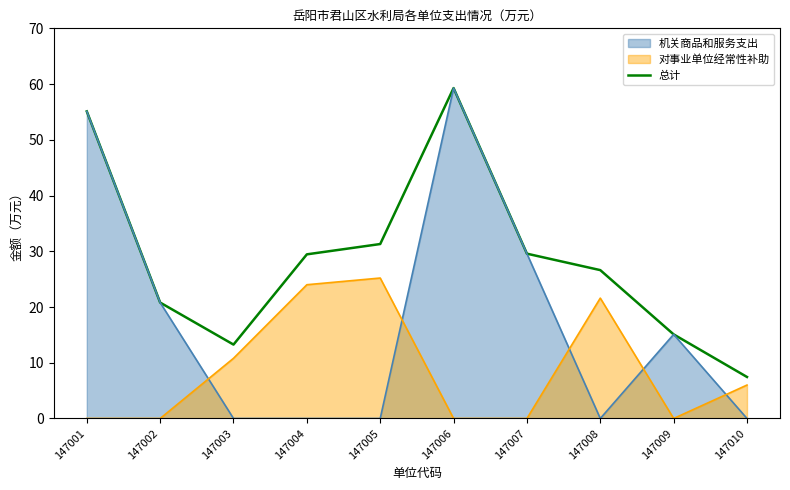

Which category has the highest value across all series?

147006